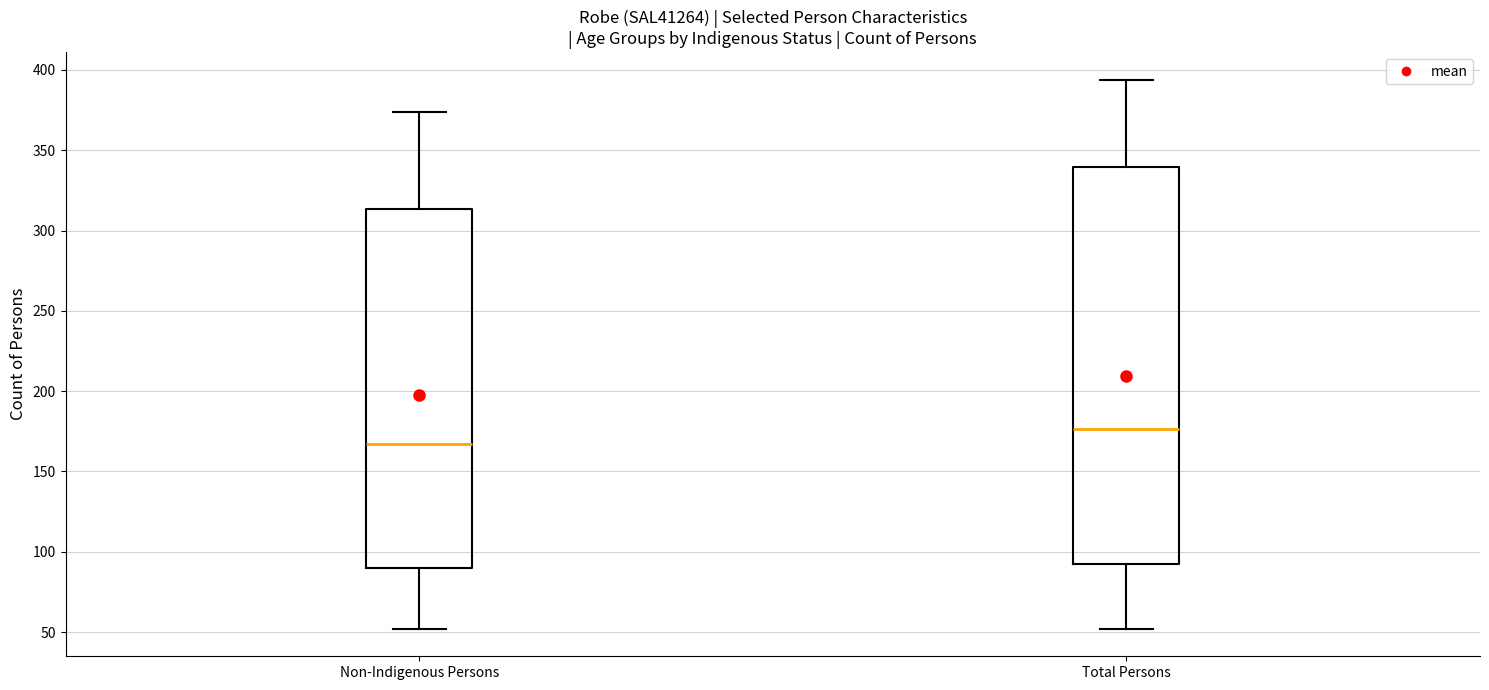

Comparing the boxes themselves (not the whiskers), which one is the tallest?

Total Persons